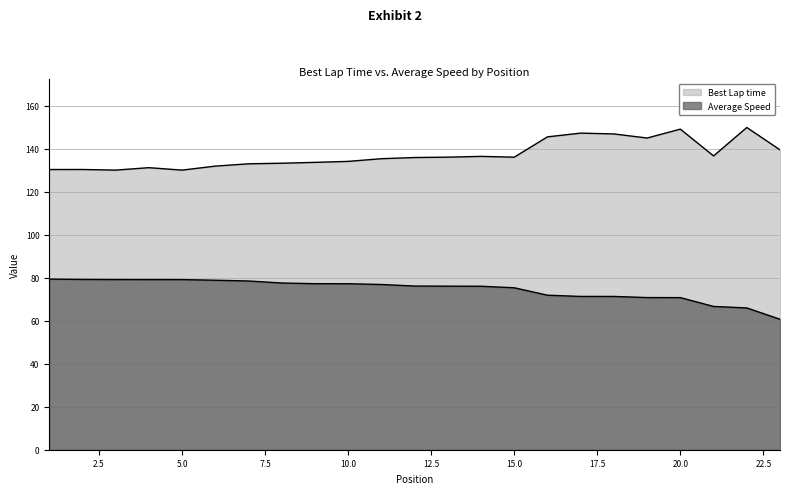

What are all the series names shown in the legend?

Best Lap time, Average Speed